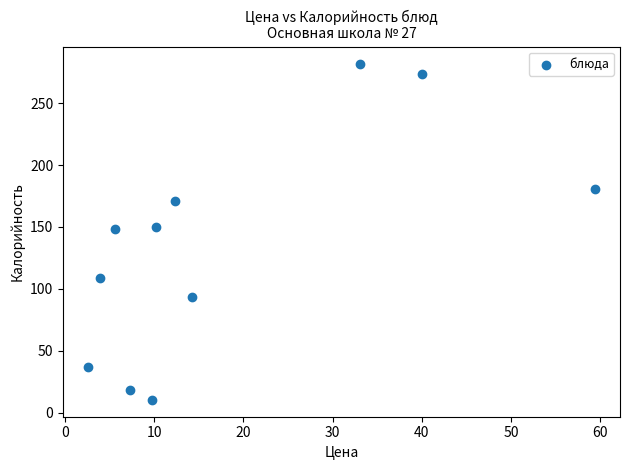

What is the average X value?

18.0